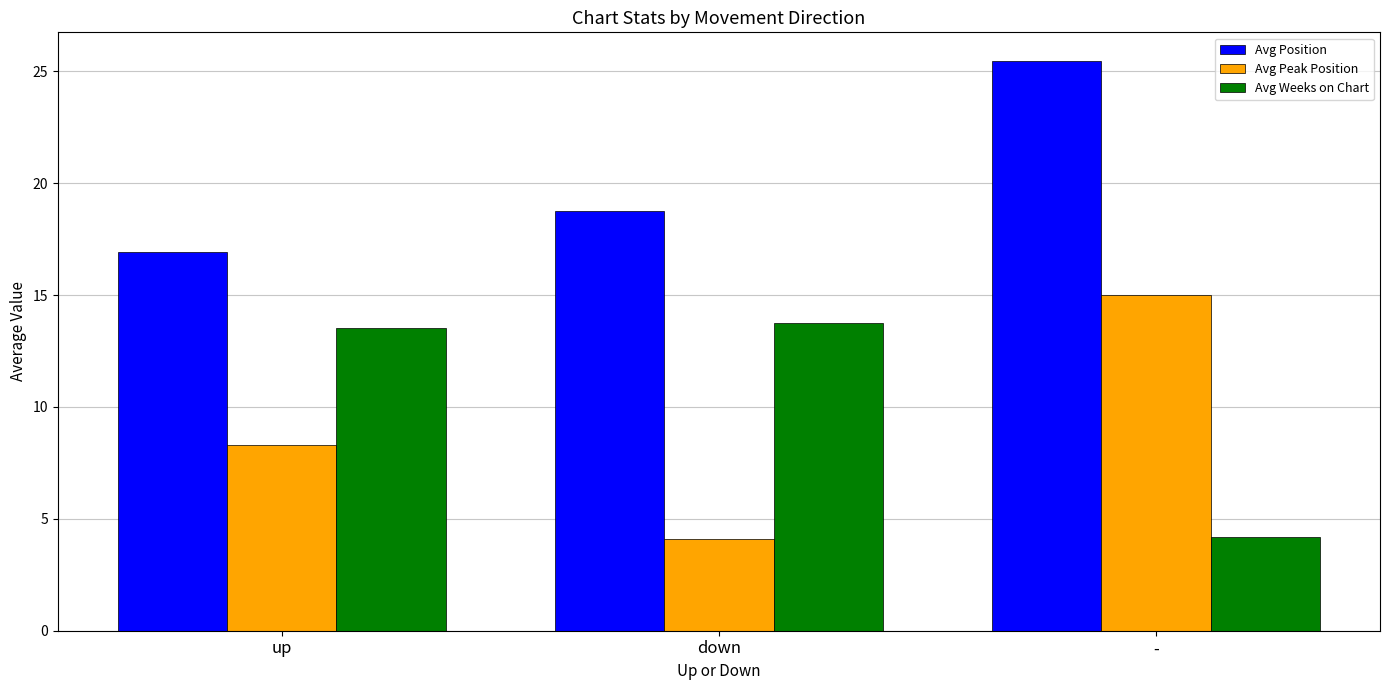

At which label does Avg Peak Position reach its peak?

-